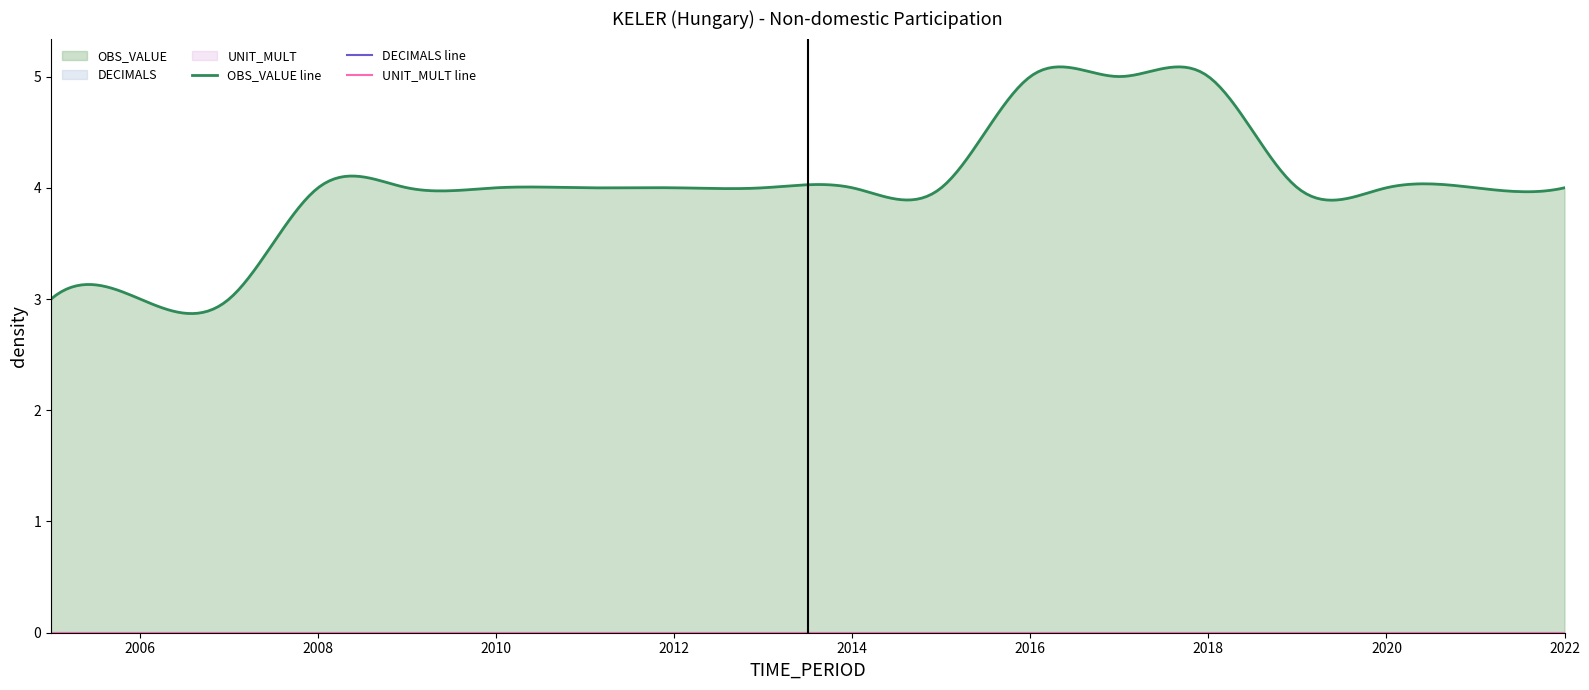

At which label does DECIMALS reach its peak?

2005